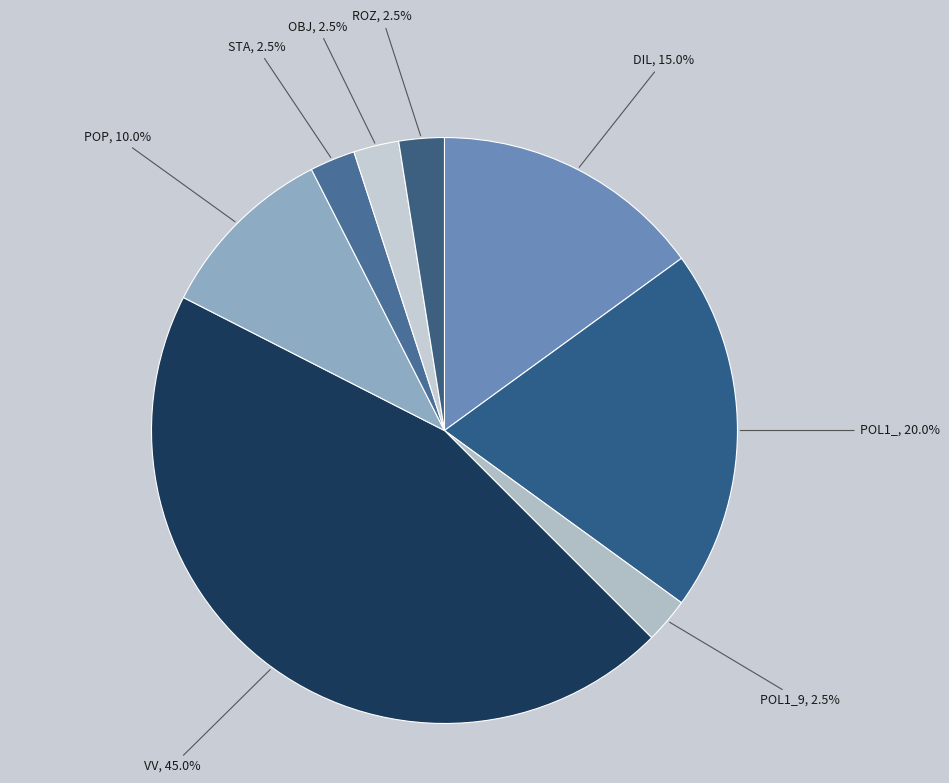

What is the largest slice in the pie chart?

VV